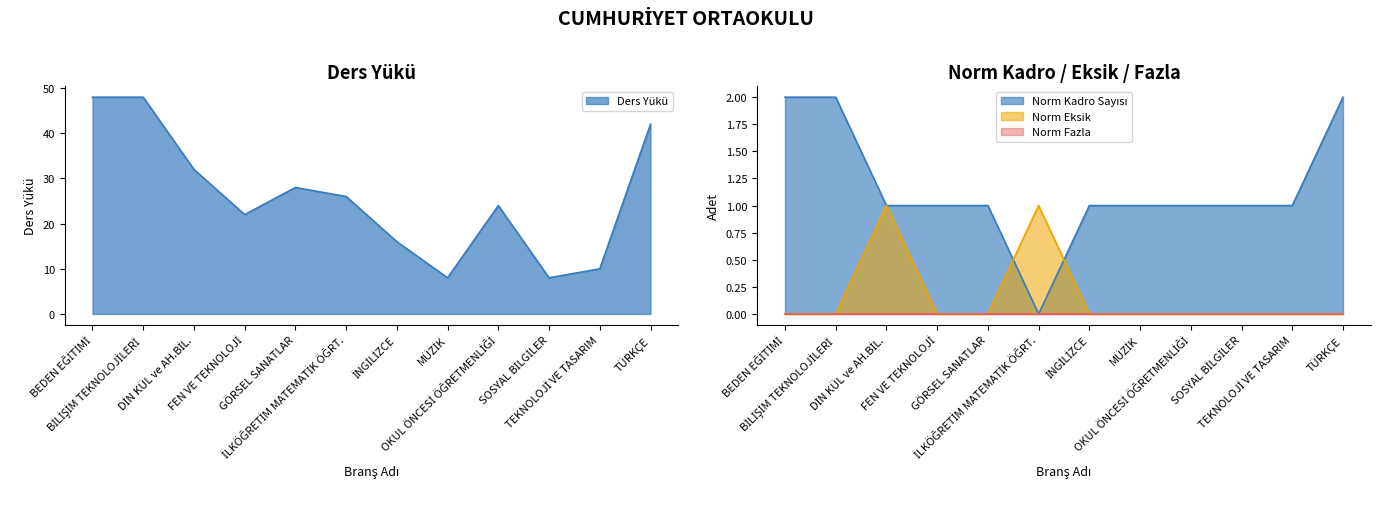

Is the value of Norm Eksik at DİN KÜL ve AH.BİL. greater than the value of Norm Kadro Sayısı at DİN KÜL ve AH.BİL.?

No